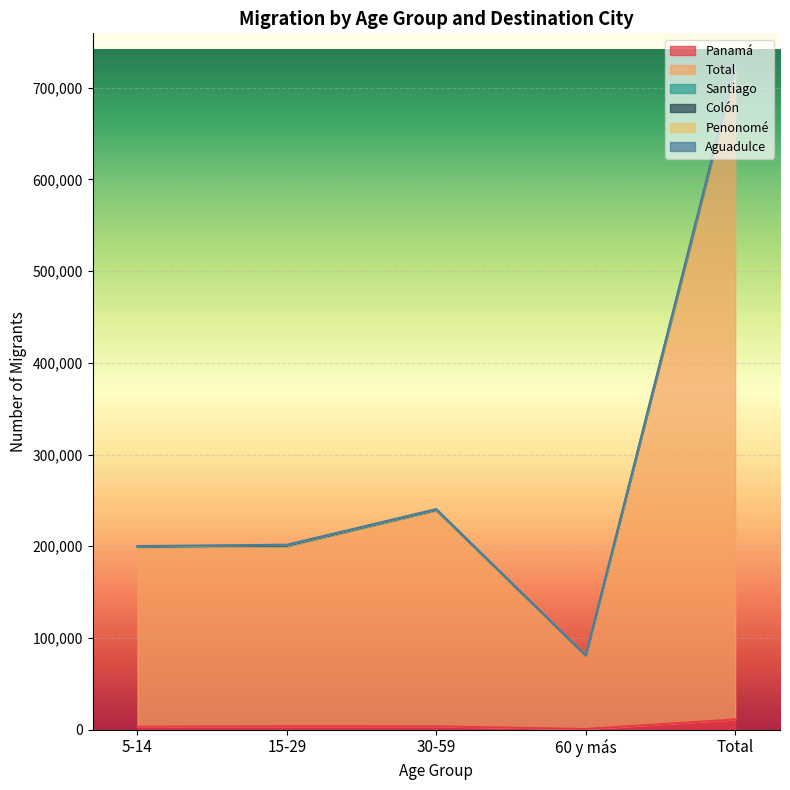

How many interior local peaks does the Total series have?

1